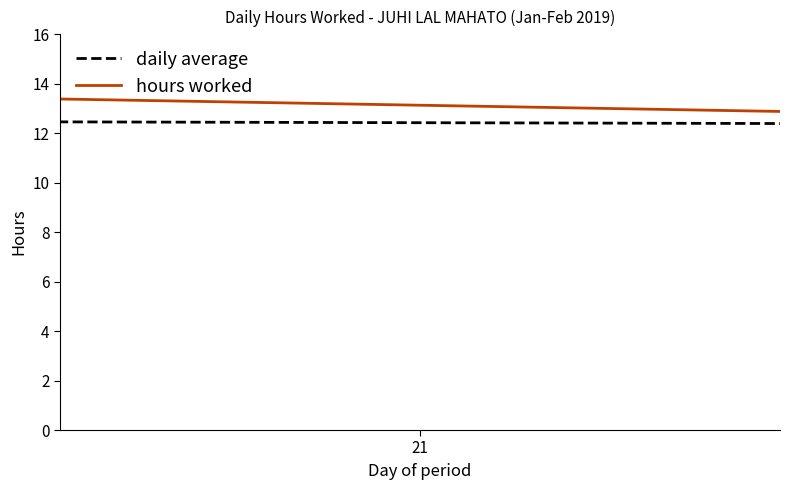

Does the chart have visible grid lines?

No